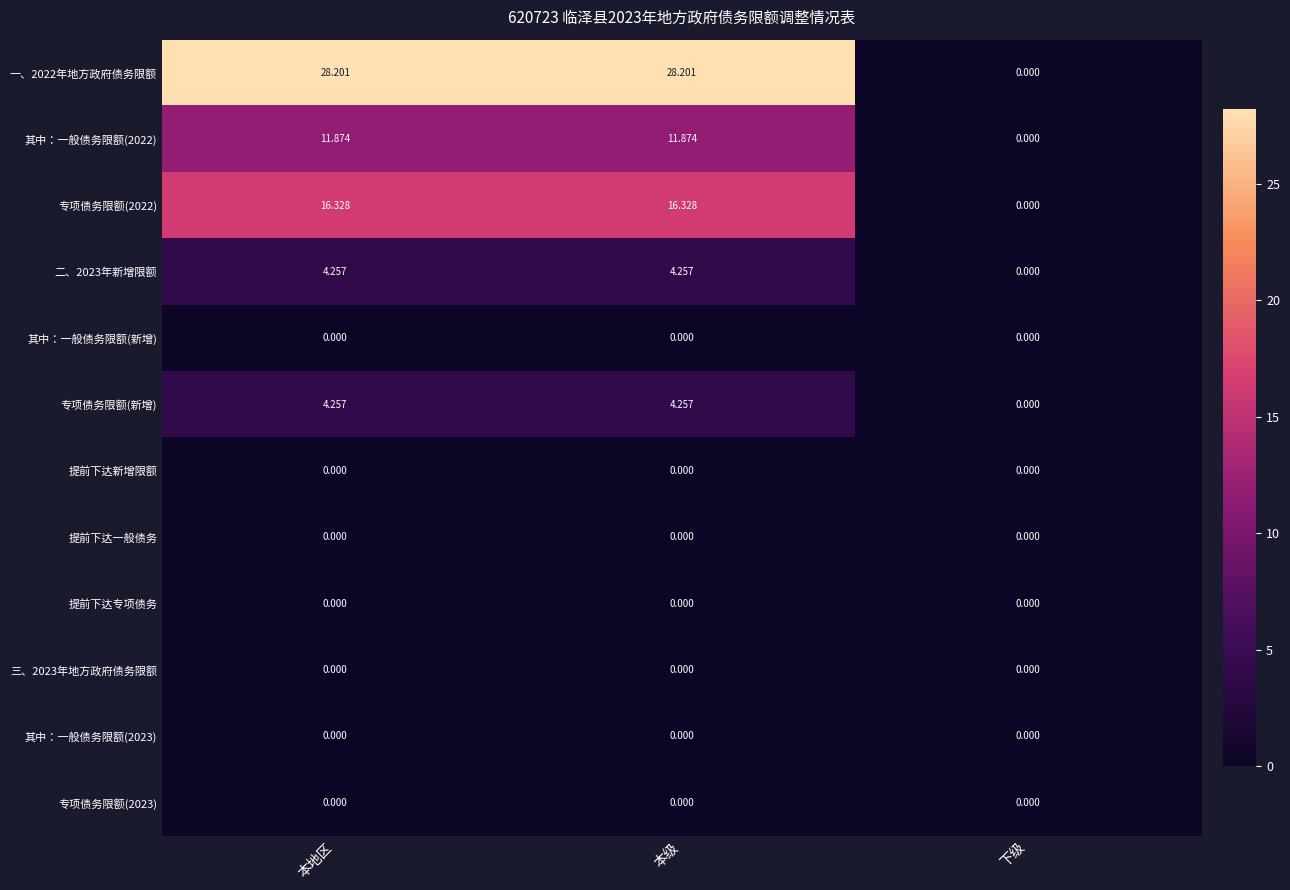

At which label does 二、2023年新增限额 first exceed 4?

本地区